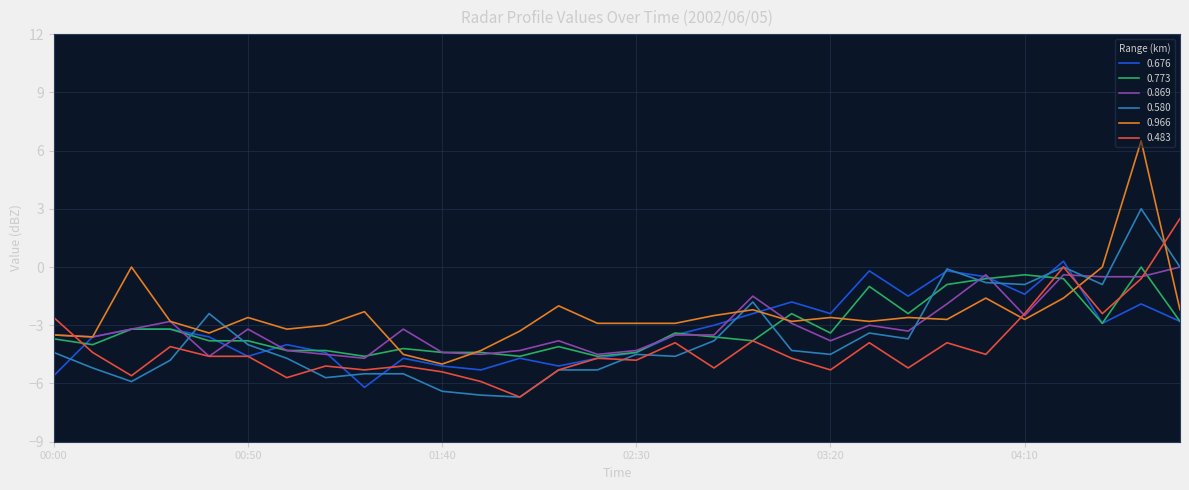

Which series has the largest range (max minus min)?

0.966